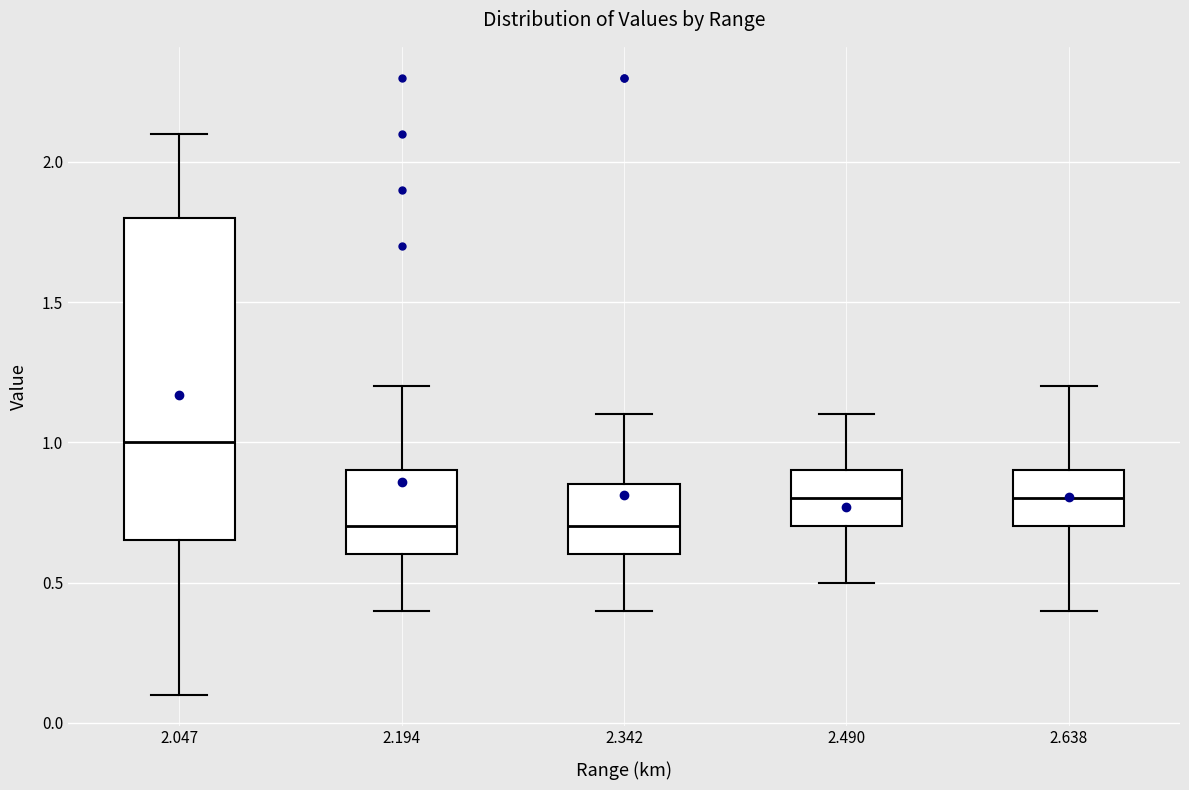

Which box's median line is the highest?

2.047